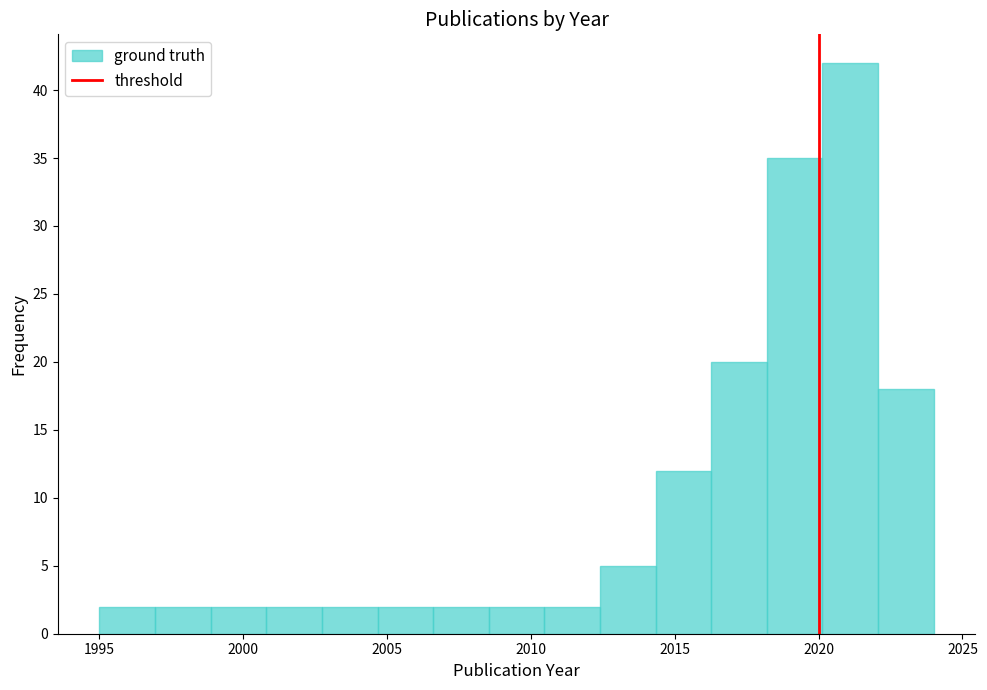

Around what value on the x-axis is the tallest bar? Give the approximate position of its centre, as read against the axis.

2021.0